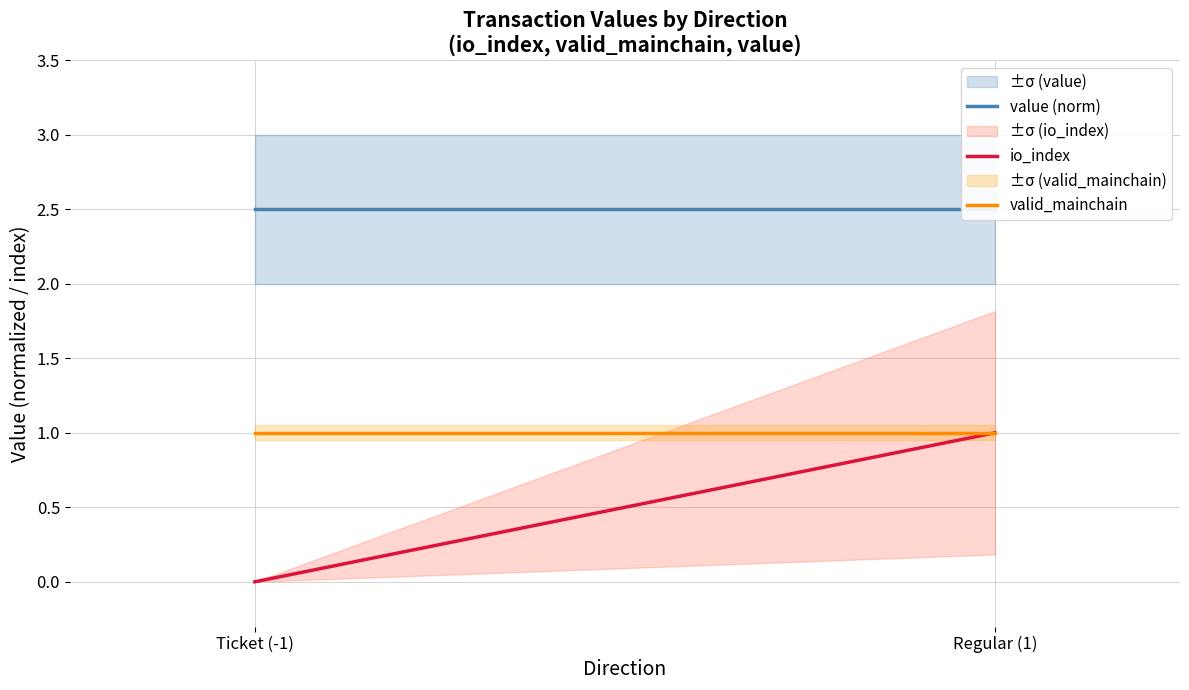

Rank the series at Regular (1) from lowest to highest value.

io_index, valid_mainchain, value (norm)